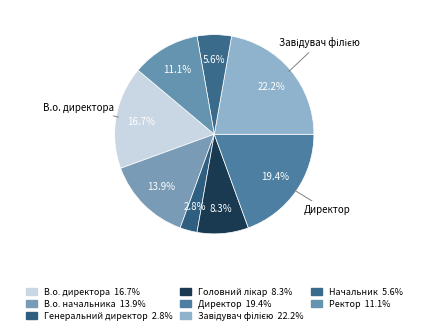

Count the number of slices in the pie.

8